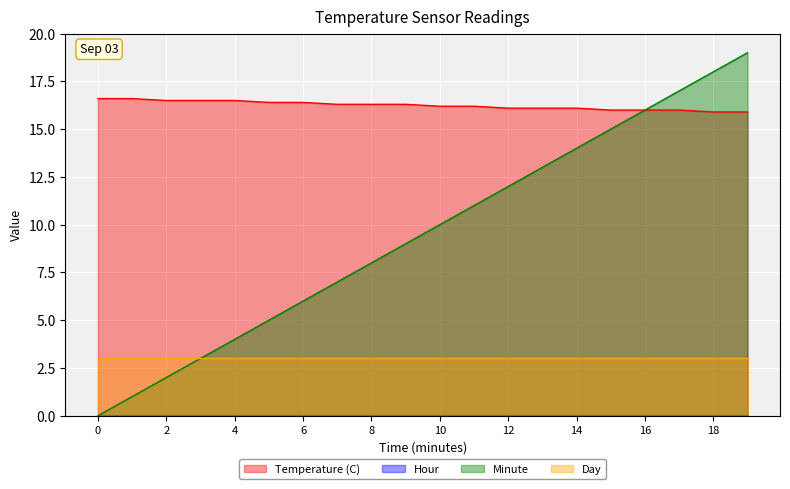

True or false: Temperature (C) has more than 1 points higher than both neighbors.

False